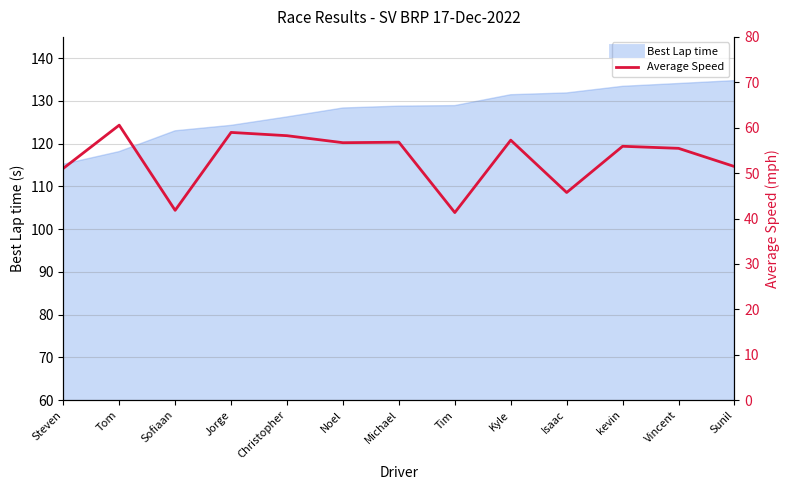

What is the change in value from Sofiaan to Jorge?

+17.2